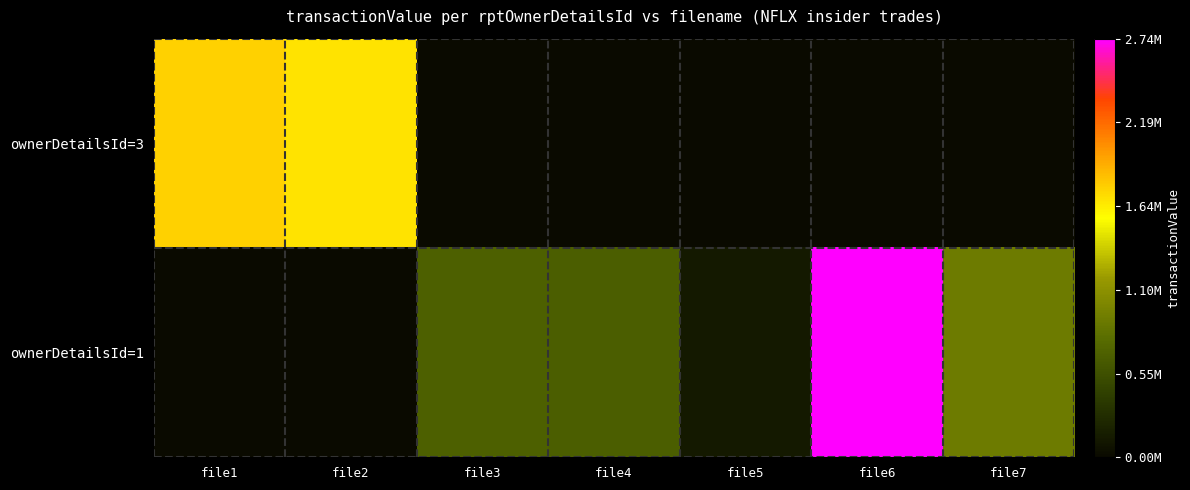

Reading left to right, what are all the values shown in this chart?

ownerDetailsId=3: file1=1756820	file2=1685600	file3=0	file4=0	file5=0	file6=0	file7=0
ownerDetailsId=1: file1=0	file2=0	file3=675000	file4=655320	file5=123120	file6=2738520	file7=899150